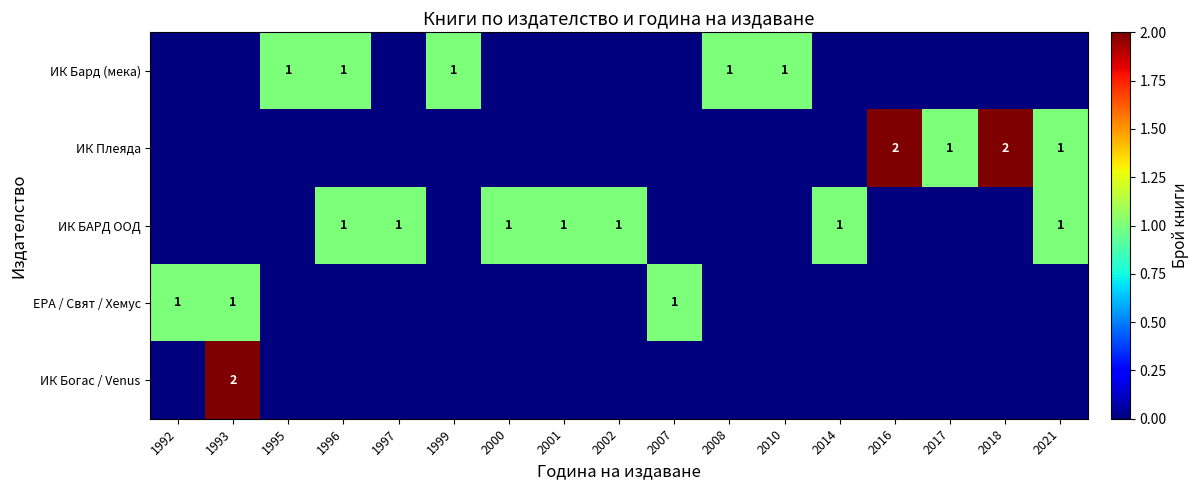

Count the number of categories in the chart.

17